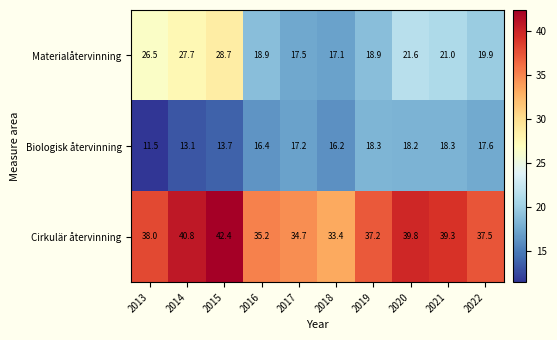

What is the difference between the maximum and second lowest values in the Biologisk återvinning series?

5.2